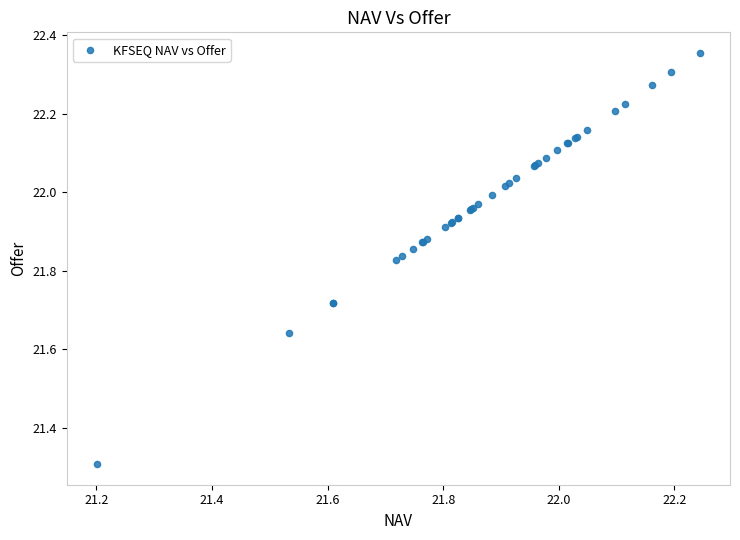

What Y value in the scatter plot is closest to 21?

21.3